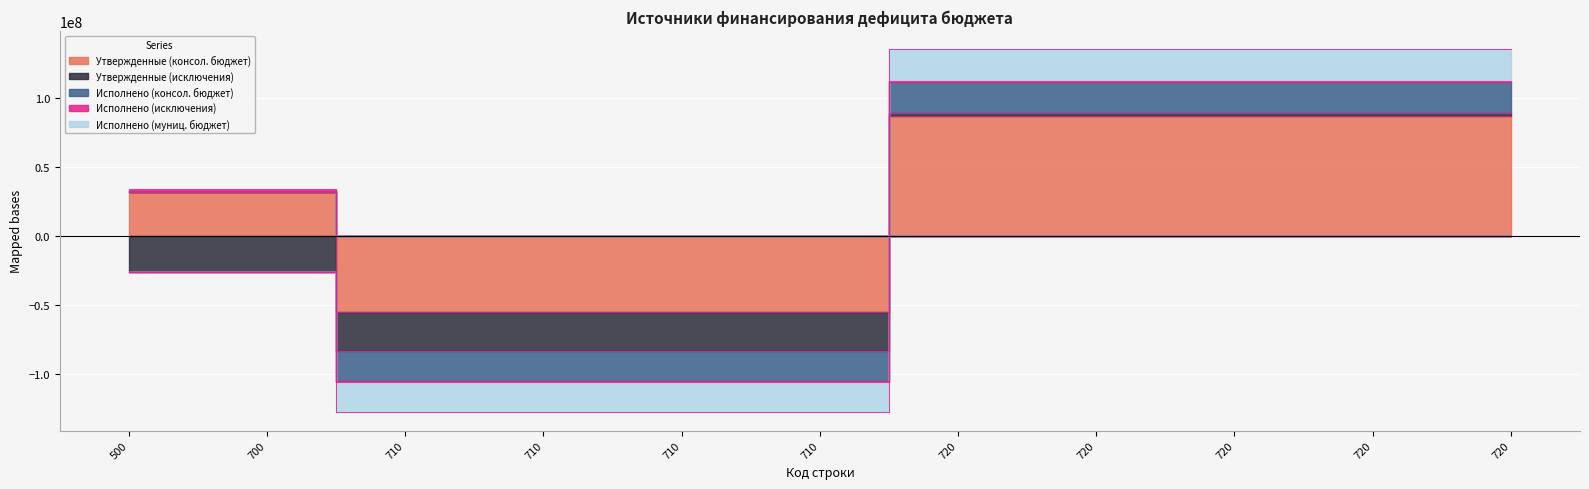

Rank the categories by Исполнено (муниц. бюджет) value from lowest to highest.

710, 710, 710, 710, 500, 700, 720, 720, 720, 720, 720